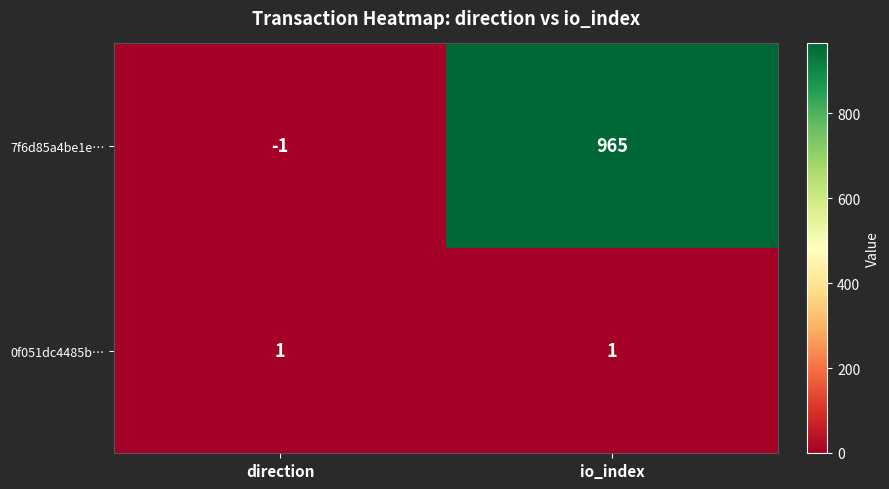

What is the sum of the 7f6d85a4be1e… values at direction and io_index?

964